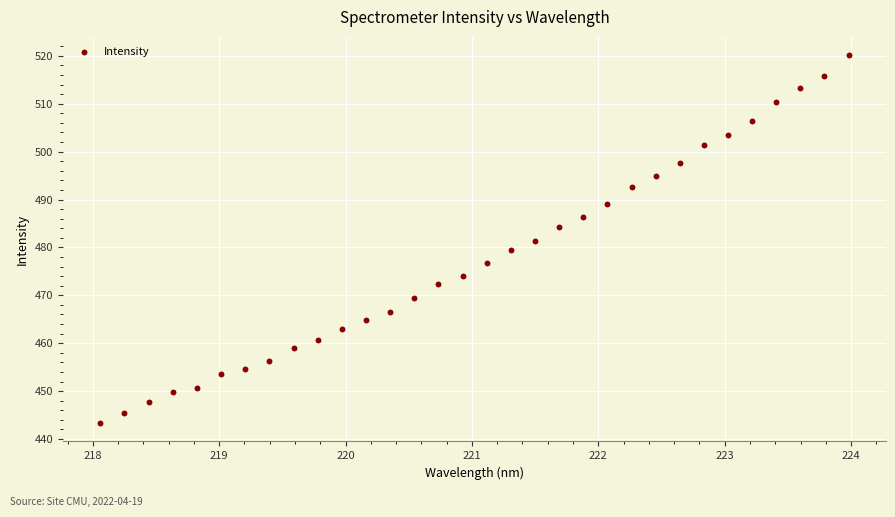

What is the range of Y values (max minus min)?

76.8